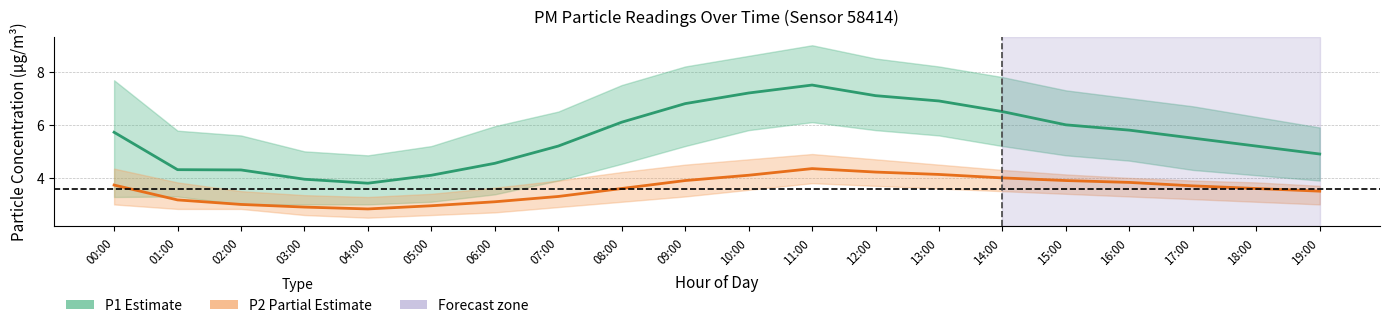

Rank the series at 09:00 from lowest to highest value.

P2 (Partial), P1 (Estimate)